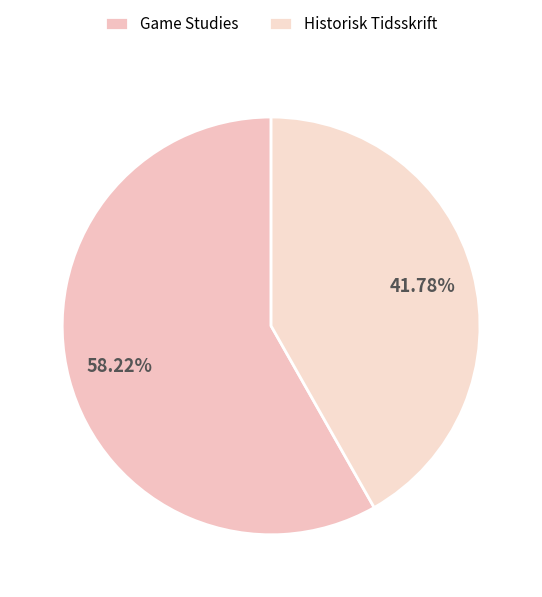

What is the smallest slice in the pie chart?

Historisk Tidsskrift